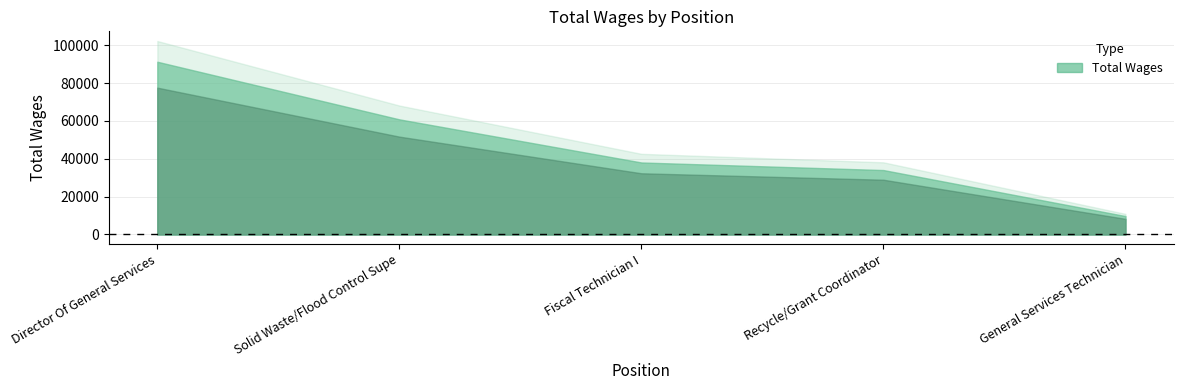

What position from the right is Fiscal Technician I?

3